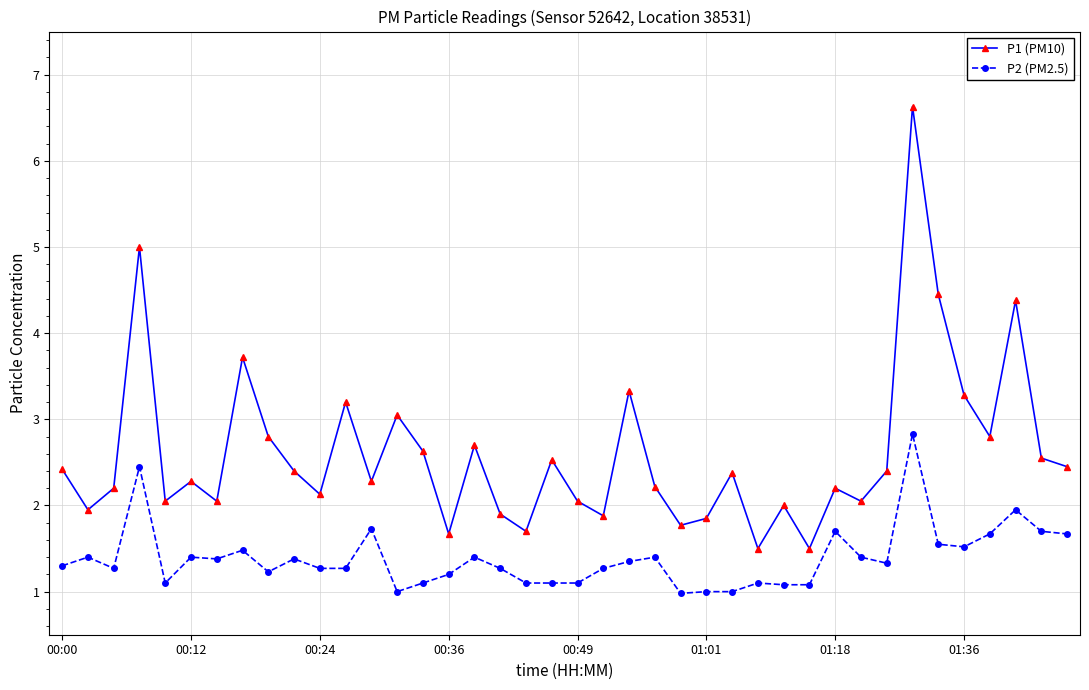

List the series in order of their peak value, lowest first.

P2 (PM2.5), P1 (PM10)